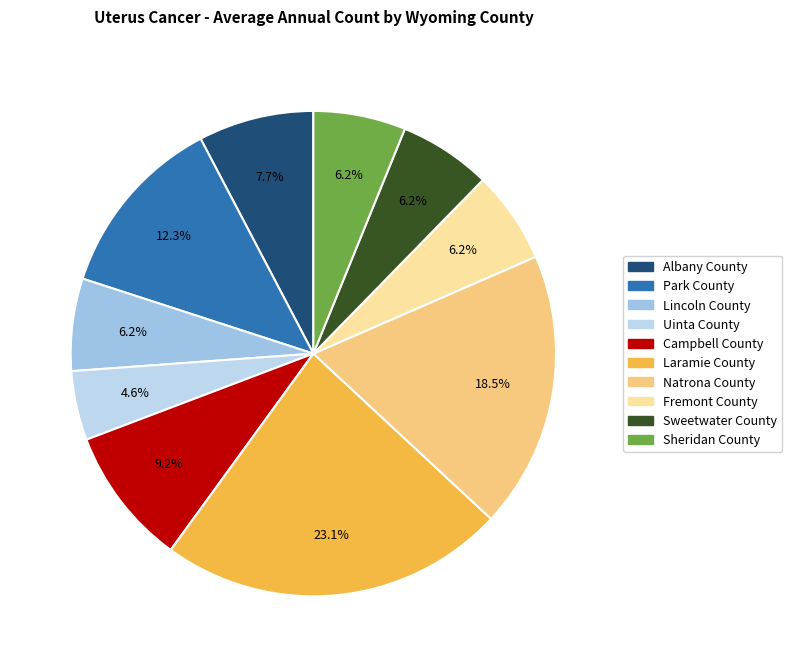

To the nearest percent, what is the combined percentage of Sweetwater County and Albany County?

14%